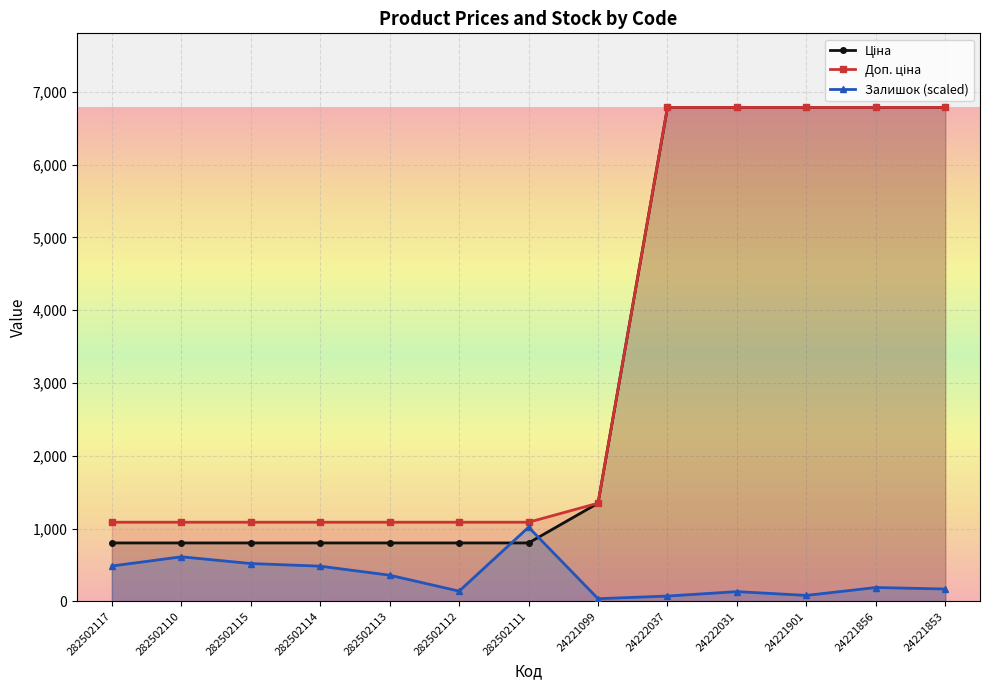

What is the difference between the highest and lowest values at 24222037?

6714.9